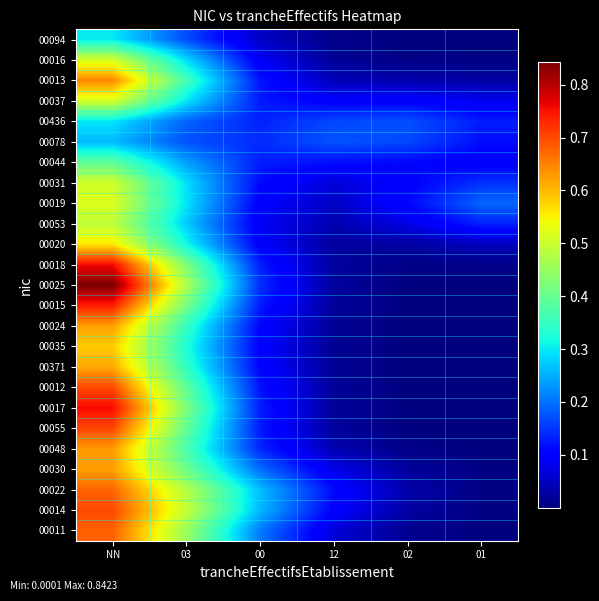

Between 02 and 01, which is larger?

02